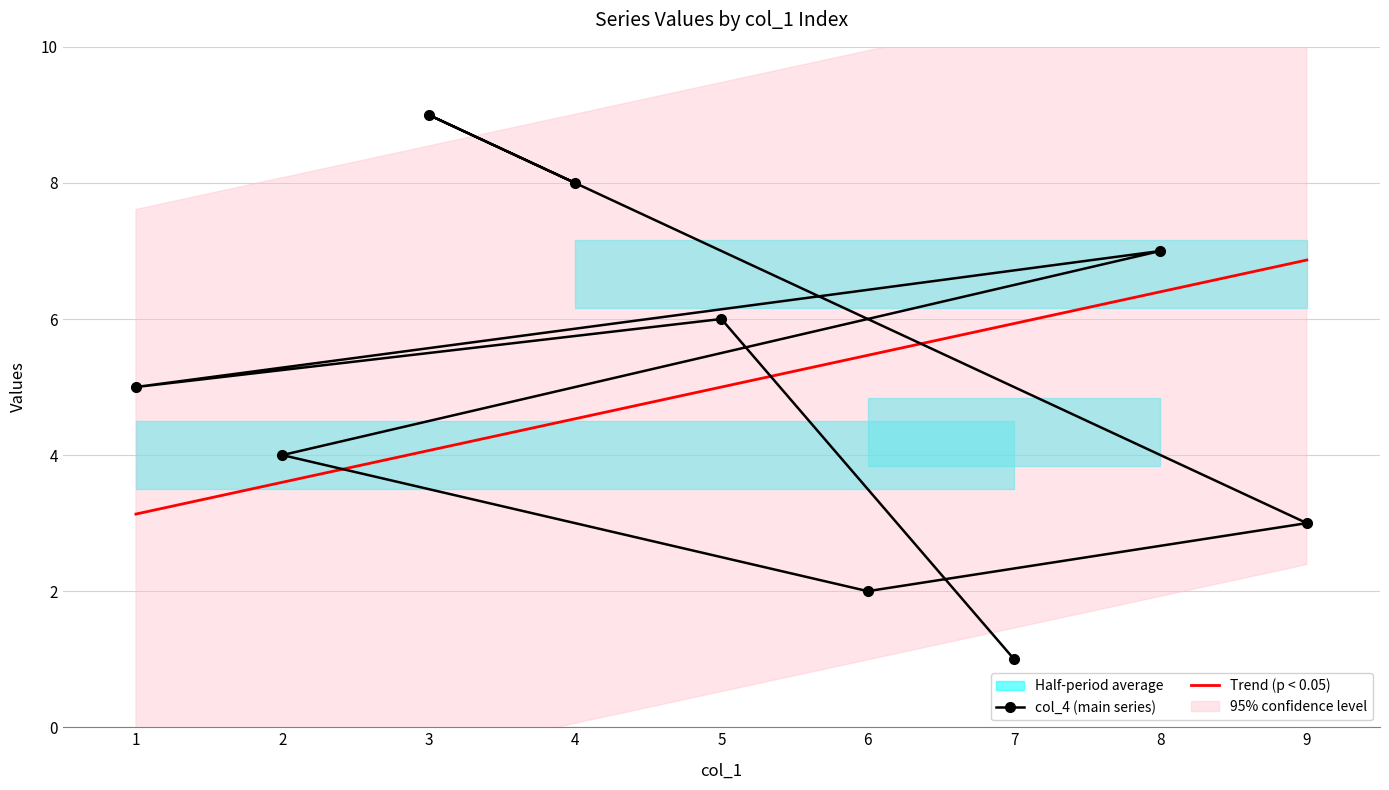

Rank the categories by col_4 (main series) value from lowest to highest.

7, 6, 9, 2, 1, 5, 8, 4, 3